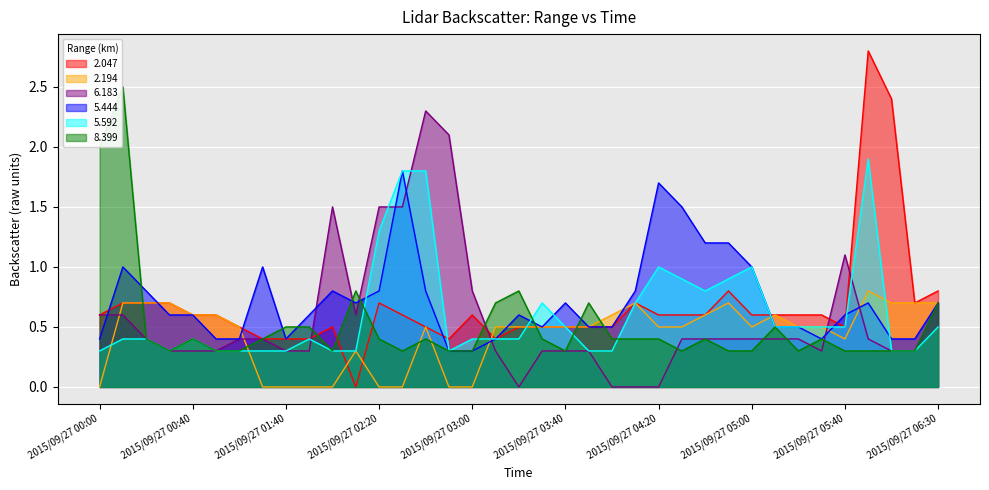

What is the difference between the highest and lowest values at 2015/09/27 03:40?

0.4